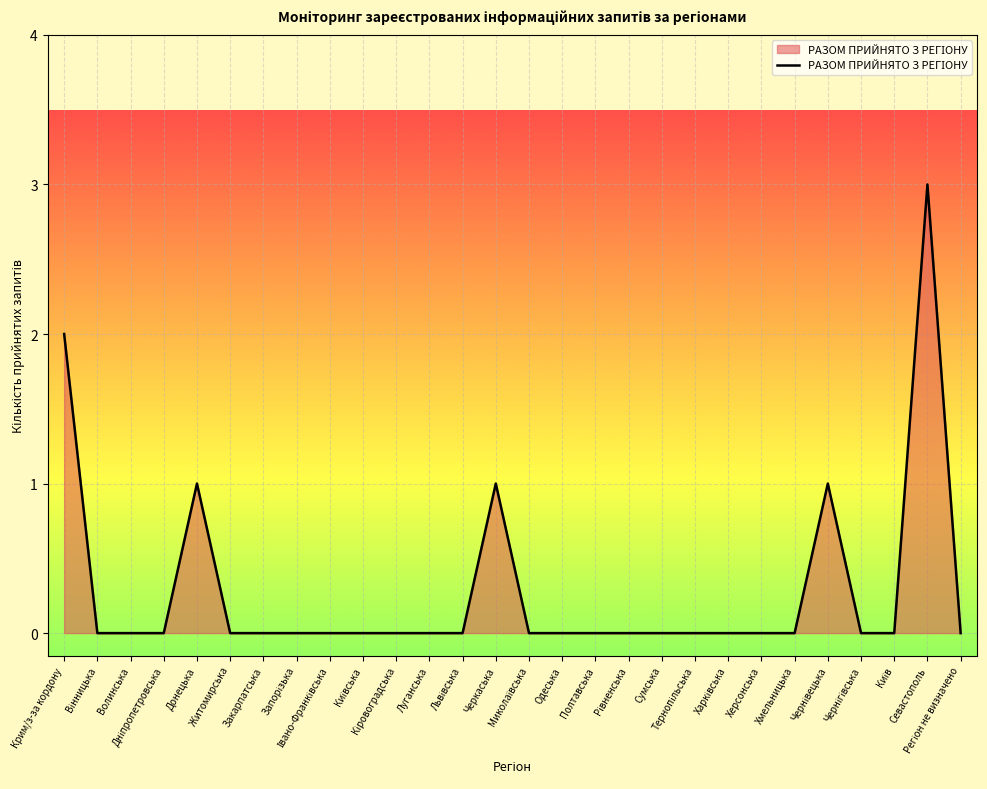

What is the sum of all values?

8